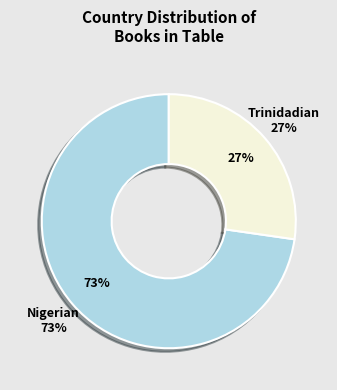

Is it true that Trinidadian is 39% of the pie?

False